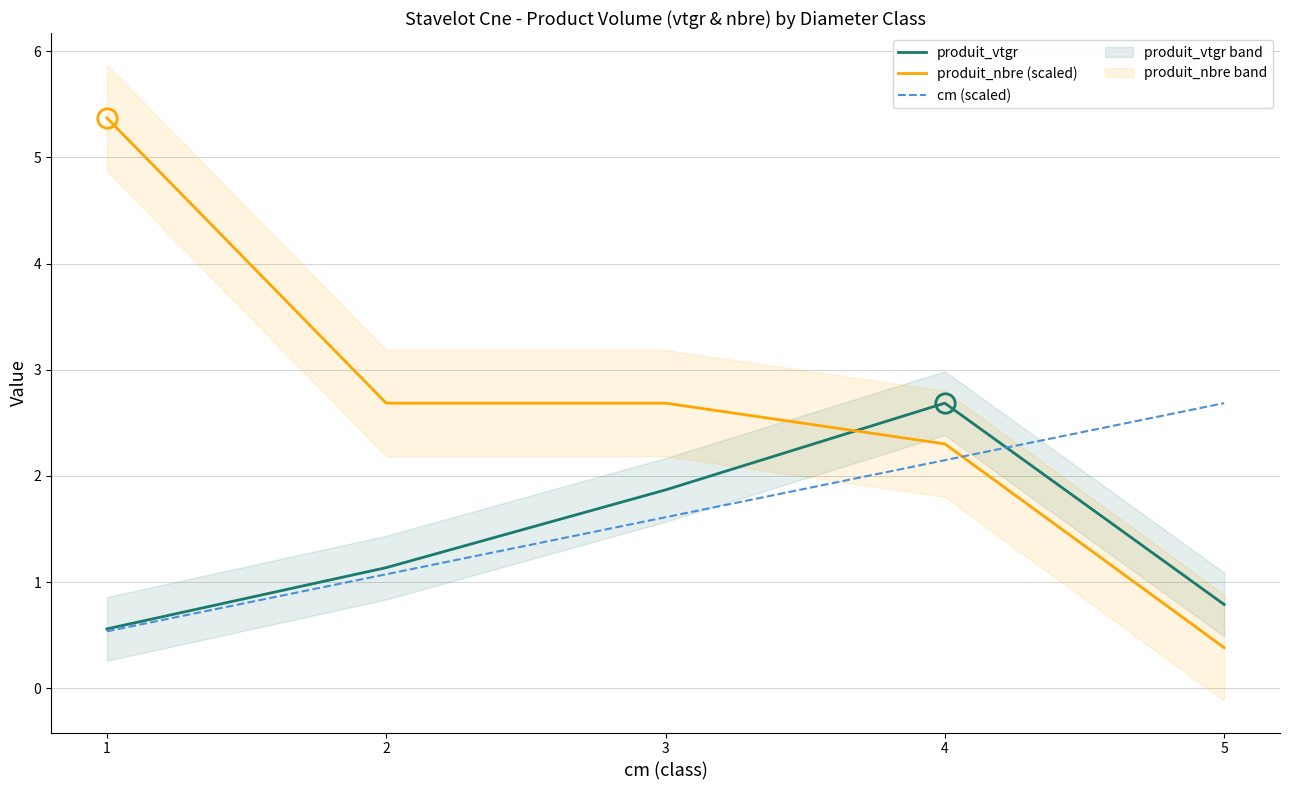

What is the difference between the produit_nbre (scaled) values at 4 and 5?

1.9